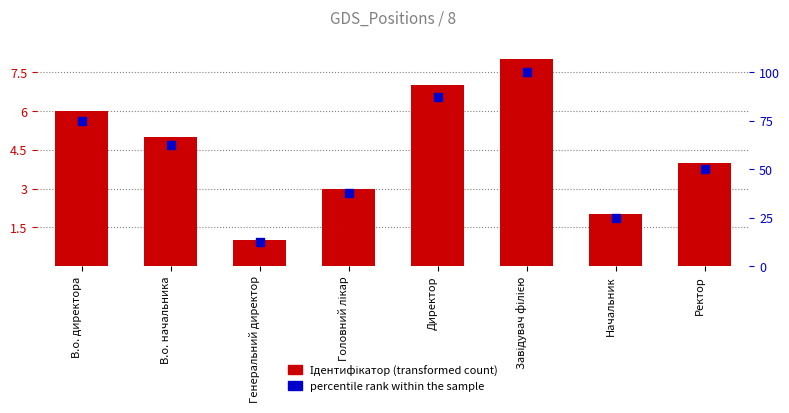

What is the total value across all series at Начальник?

27.0